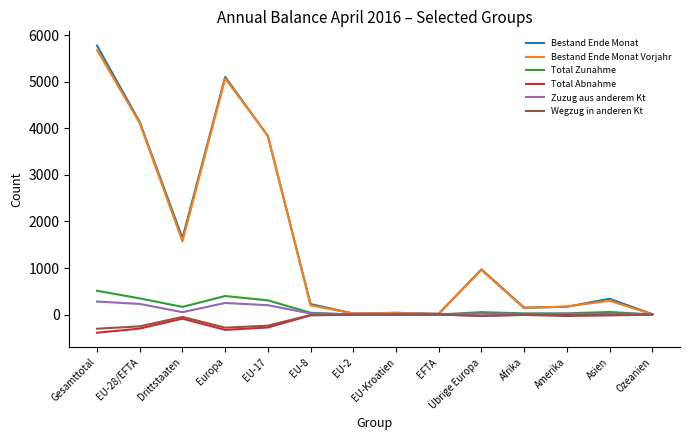

What is the total value across all series at EU-2?

43